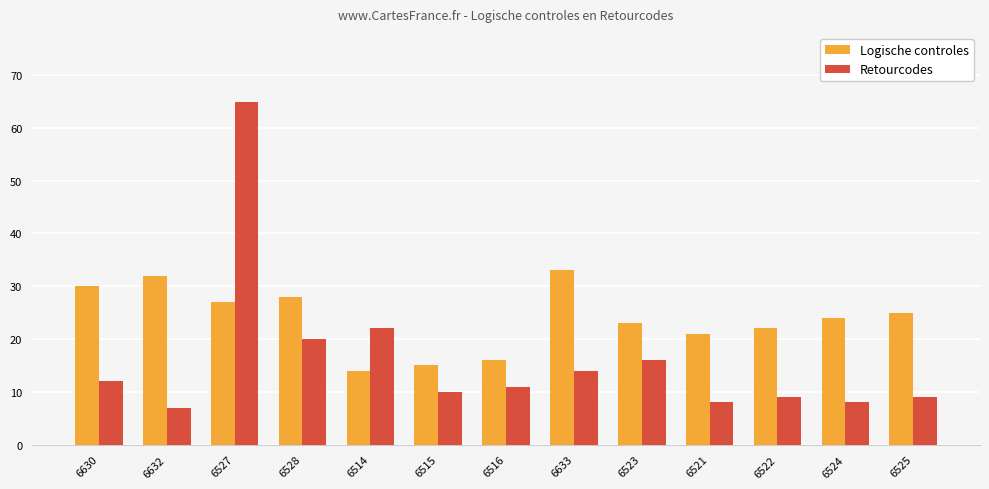

Reading left to right, list all the values displayed in this chart.

Logische controles: 30	32	27	28	14	15	16	33	23	21	22	24	25
Retourcodes: 12	7	65	20	22	10	11	14	16	8	9	8	9